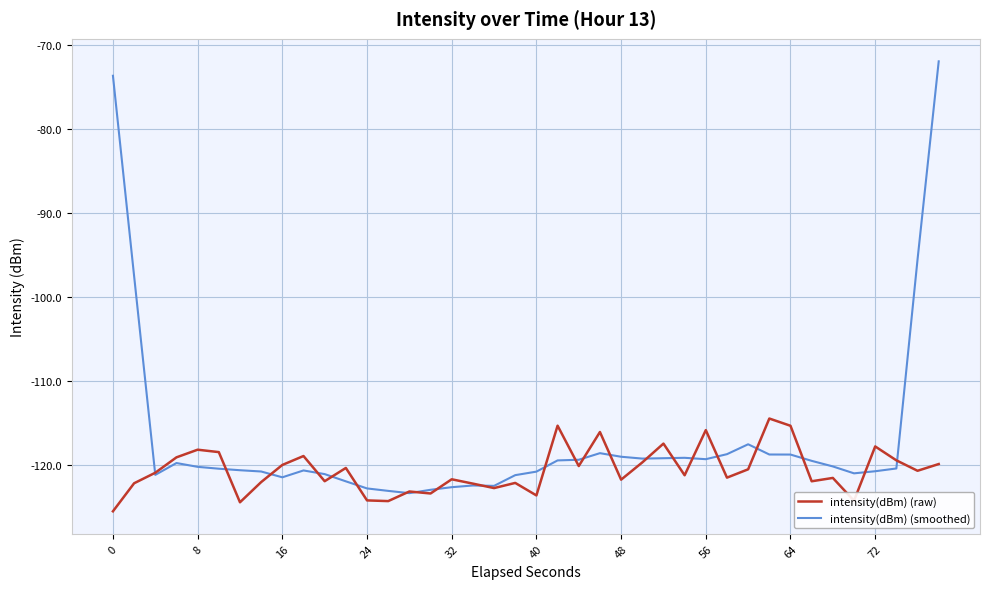

Which series has the largest total across all categories?

intensity(dBm) (smoothed)